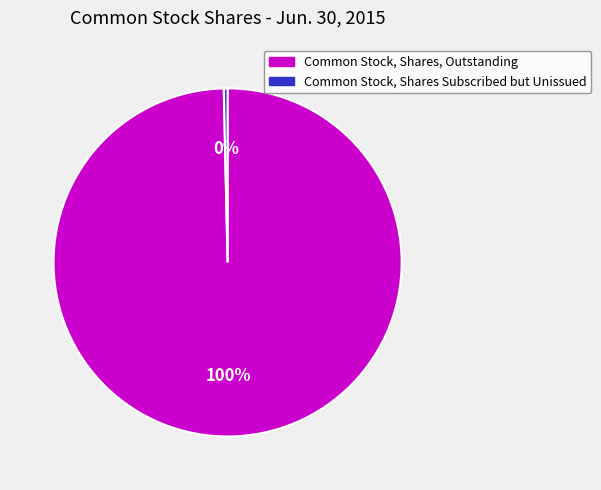

To the nearest percent, what percentage of the pie is Common Stock, Shares, Outstanding?

100%